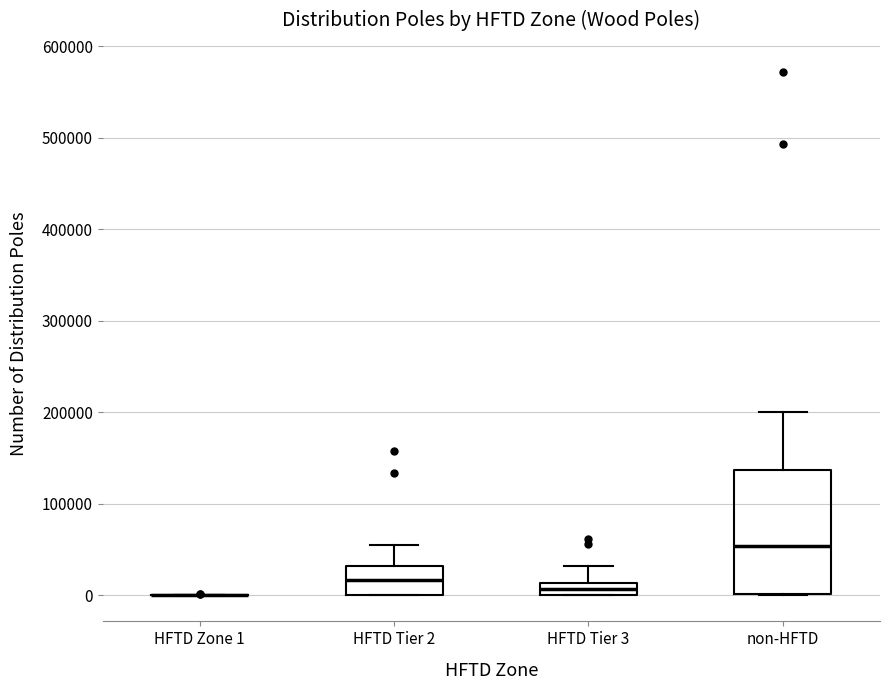

Which box is the tallest, from its lower edge to its upper edge?

non-HFTD